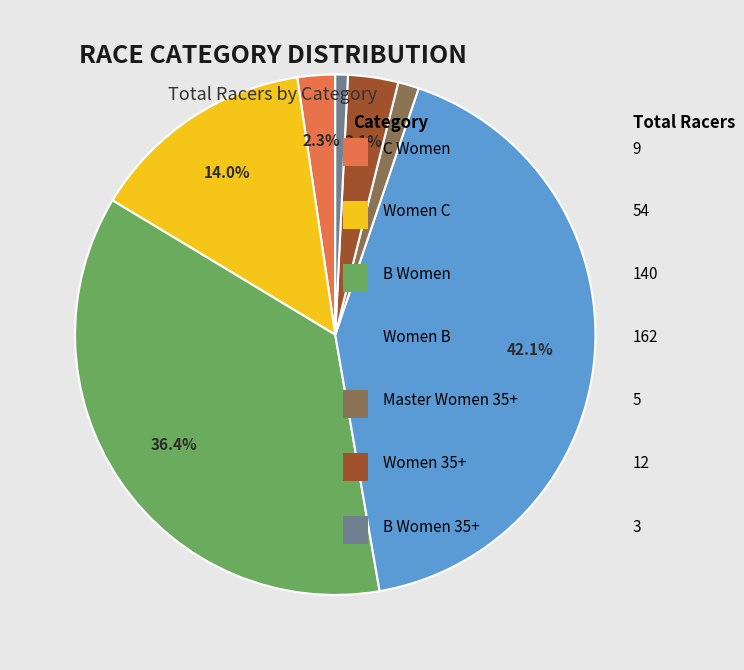

Is there any slice that represents more than half of the pie?

No